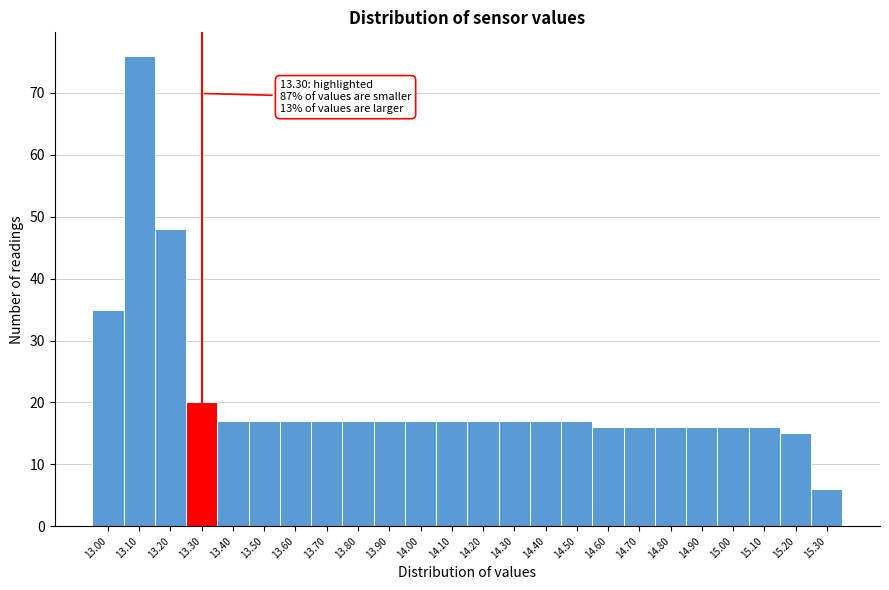

Over which range of the x-axis is the bar tallest?

13.05 to 13.15